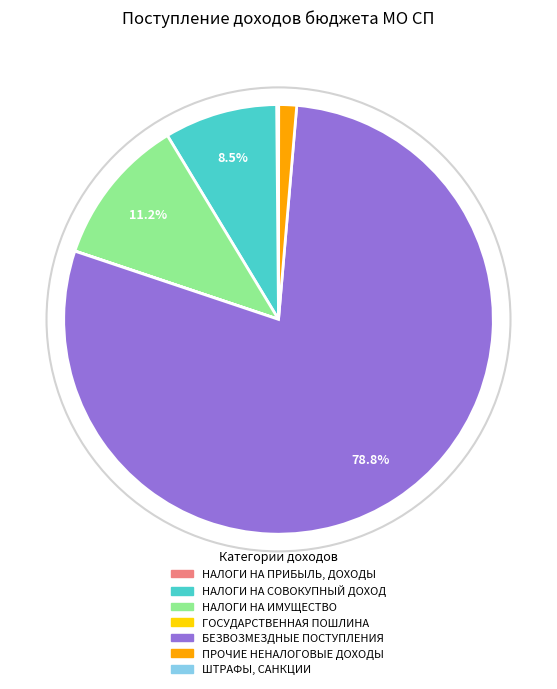

Which has a higher value, НАЛОГИ НА СОВОКУПНЫЙ ДОХОД or БЕЗВОЗМЕЗДНЫЕ ПОСТУПЛЕНИЯ?

БЕЗВОЗМЕЗДНЫЕ ПОСТУПЛЕНИЯ